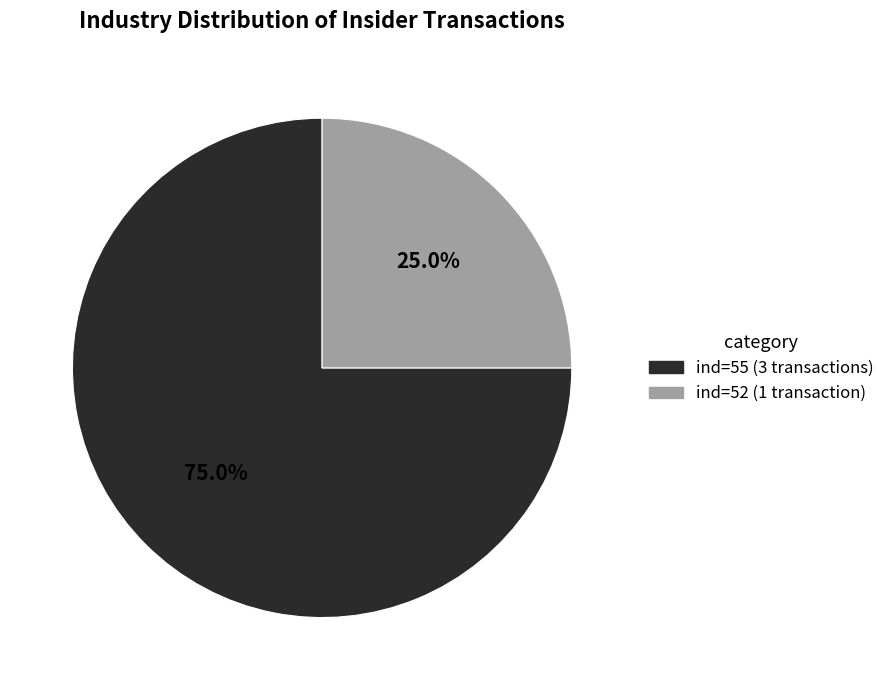

Which has a higher value, ind=52 (1 transaction) or ind=55 (3 transactions)?

ind=55 (3 transactions)